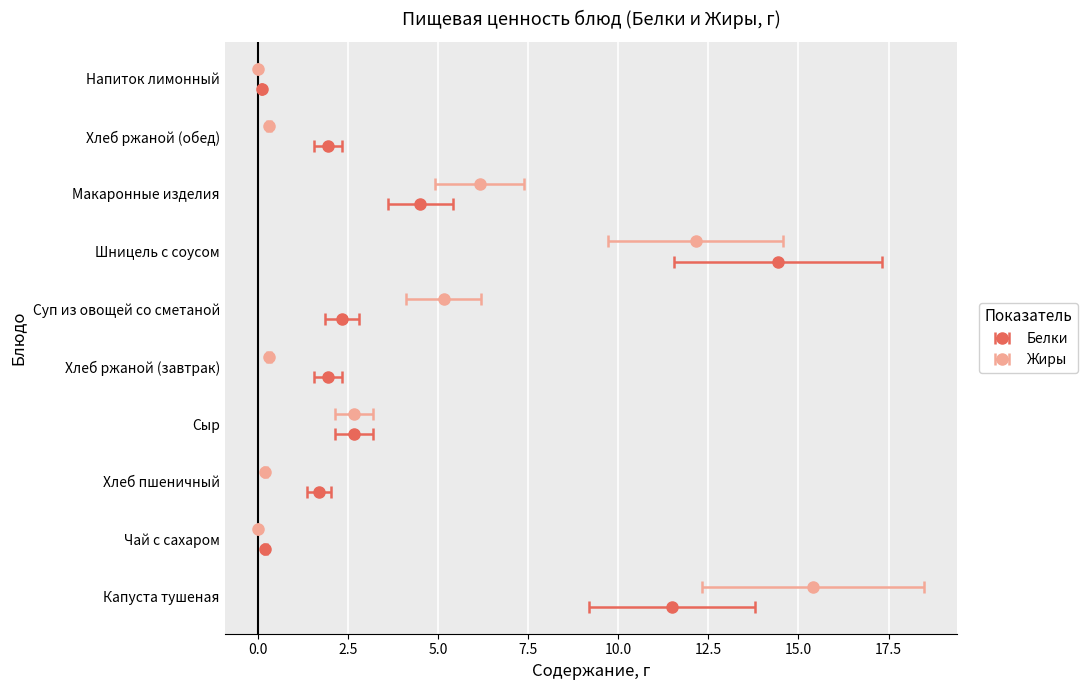

How many values in the Жиры series are below 2?

5